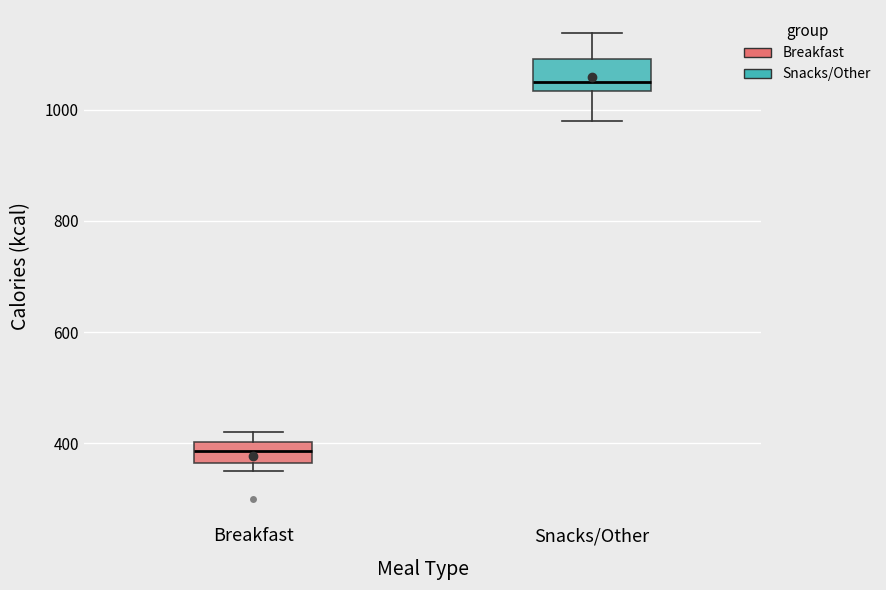

Reading left to right, read every box against the y-axis: the position of its median line, the range the box covers, and the ends of its whiskers. The values are not printed on the chart, so give them approximately, as read against the axis.

Breakfast: median 380, box 360 to 400, whiskers 360 (just below the box's lower edge) to 420
Snacks/Other: median 1060, box 1040 to 1100, whiskers 980 to 1140